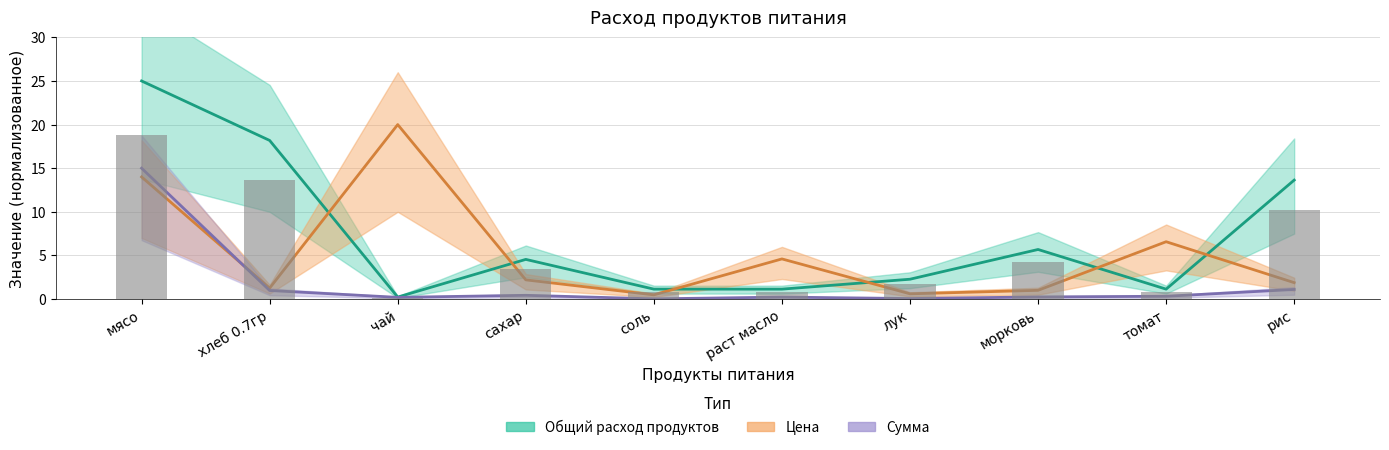

Are the bars horizontal?

No